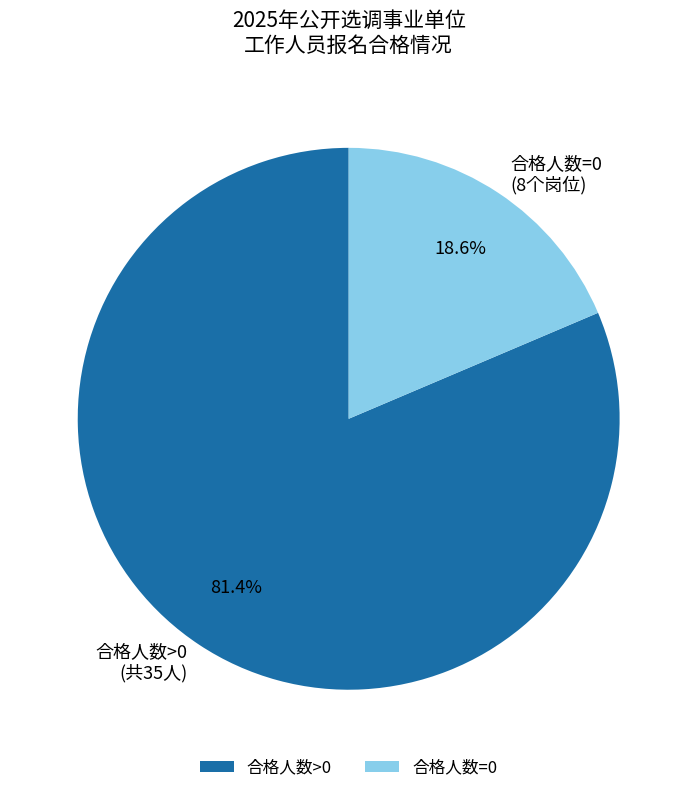

What is the total percentage of 合格人数=0 (8个岗位) and 合格人数>0 (共35人)?

100.0%